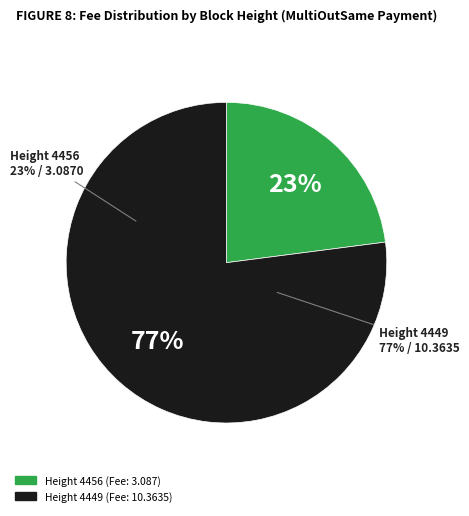

What is the change in value from 4456 to 4449?

+7.3